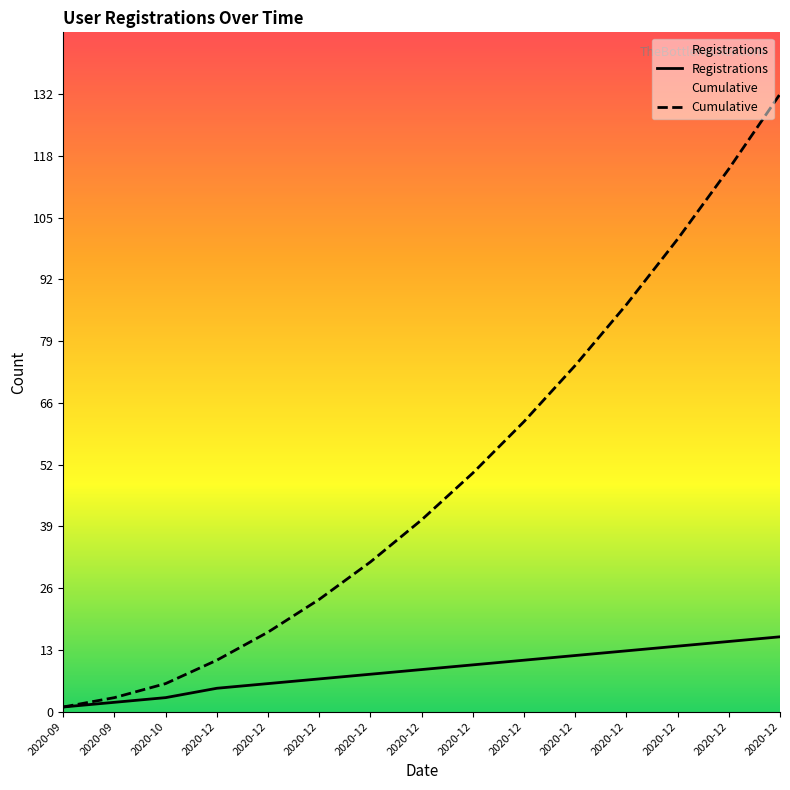

At which category is the sum across all series the highest?

2020-12